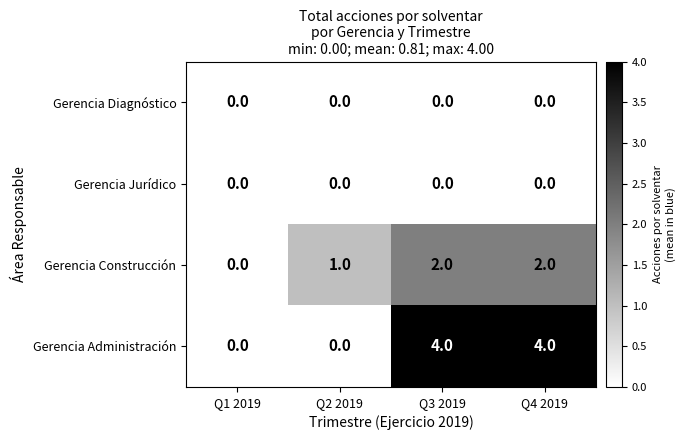

Reading left to right, extract all data points from this chart.

Gerencia Diagnóstico: Q1 2019=0	Q2 2019=0	Q3 2019=0	Q4 2019=0
Gerencia Jurídico: Q1 2019=0	Q2 2019=0	Q3 2019=0	Q4 2019=0
Gerencia Construcción: Q1 2019=0	Q2 2019=1	Q3 2019=2	Q4 2019=2
Gerencia Administración: Q1 2019=0	Q2 2019=0	Q3 2019=4	Q4 2019=4